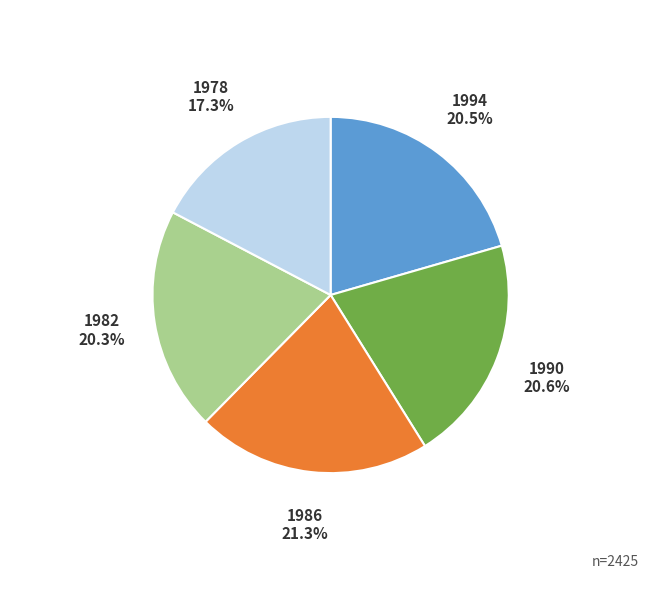

To the nearest percent, what is the combined percentage of 1986 and 1978?

39%